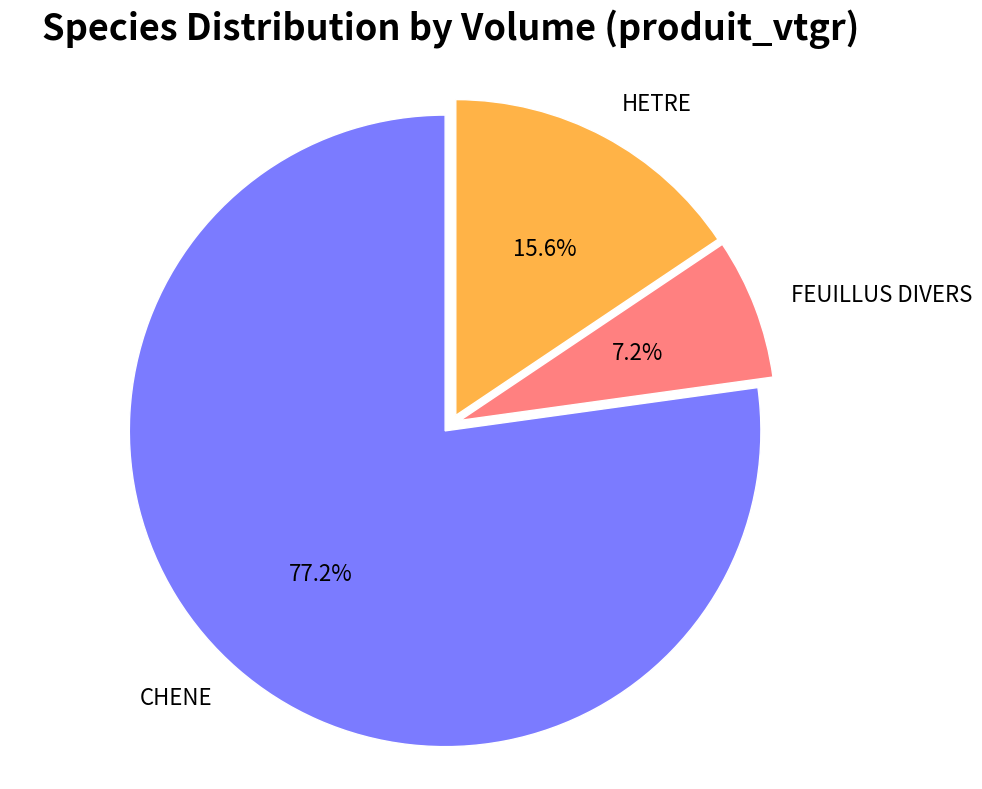

Which slice is the smallest?

FEUILLUS DIVERS